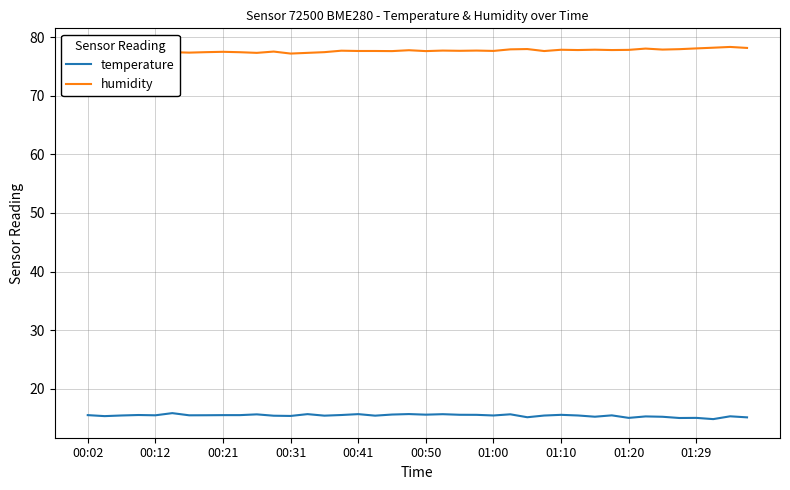

List the series in order of their peak value, lowest first.

temperature, humidity